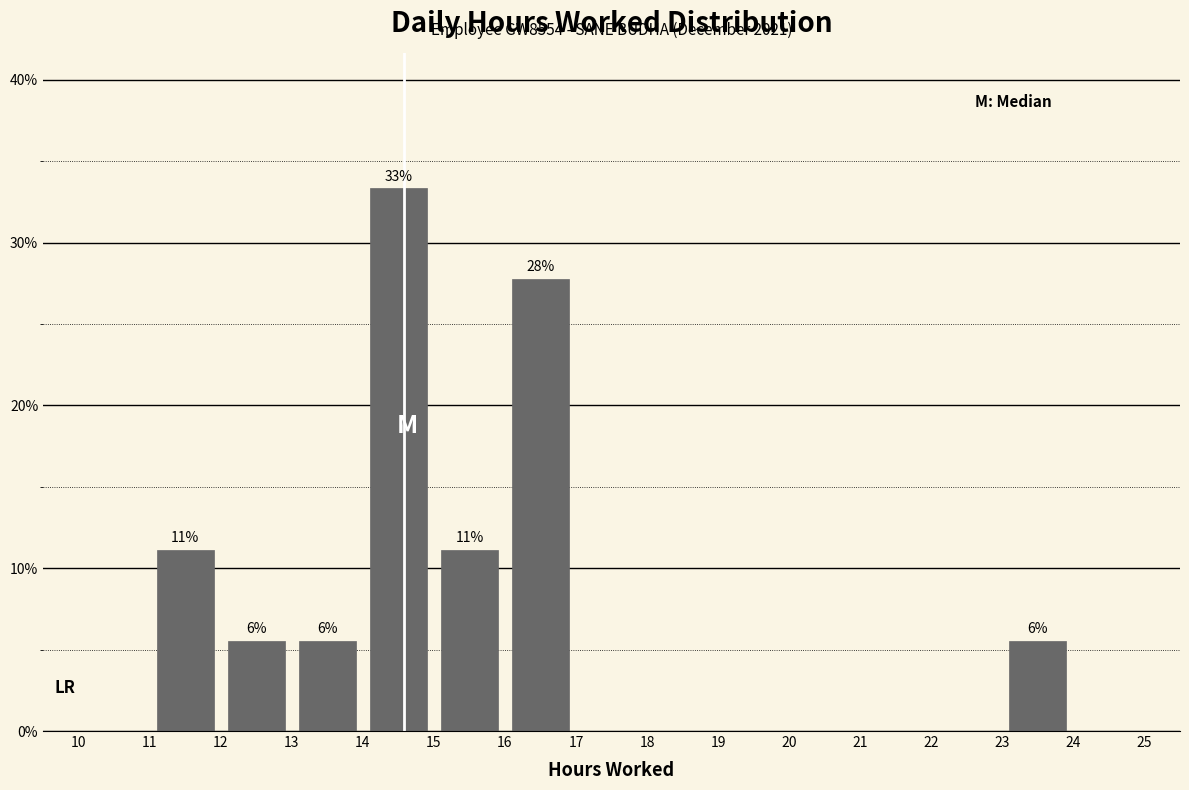

Which range on the x-axis has the tallest bar?

14 to 15